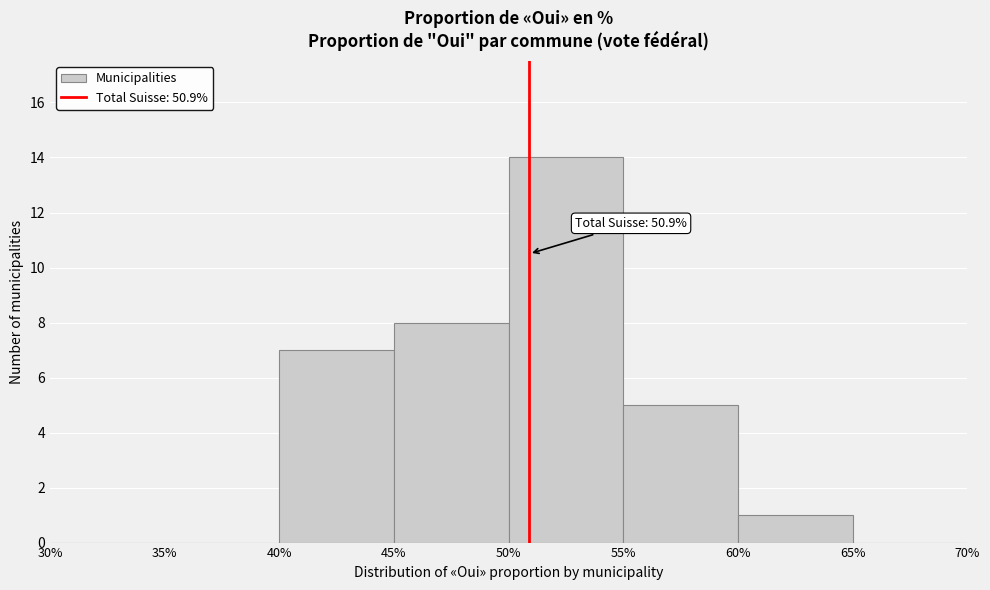

Which range on the x-axis has the tallest bar?

50% to 55%